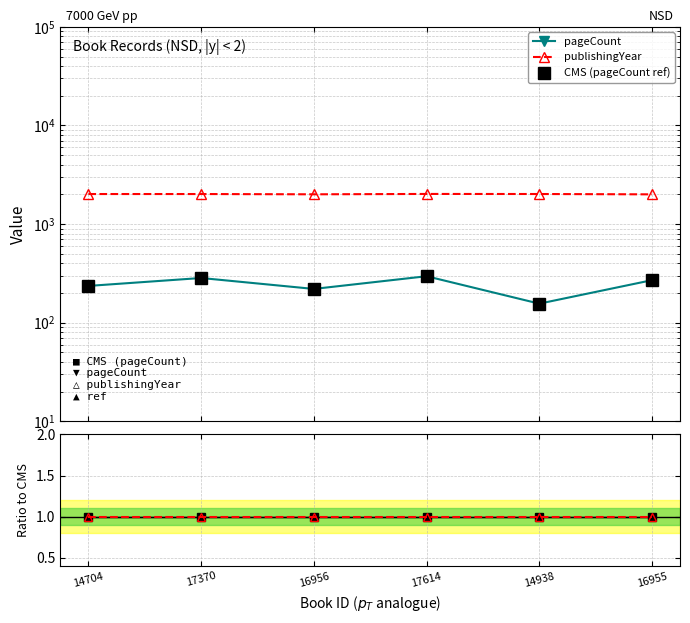

What is the smallest value displayed?

1.0